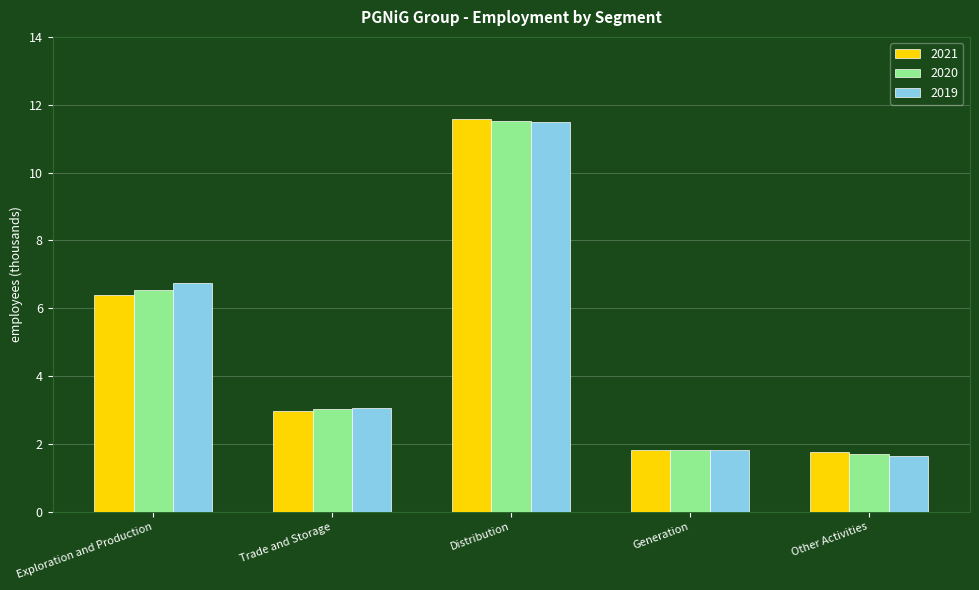

What is the smallest value displayed?

1.7